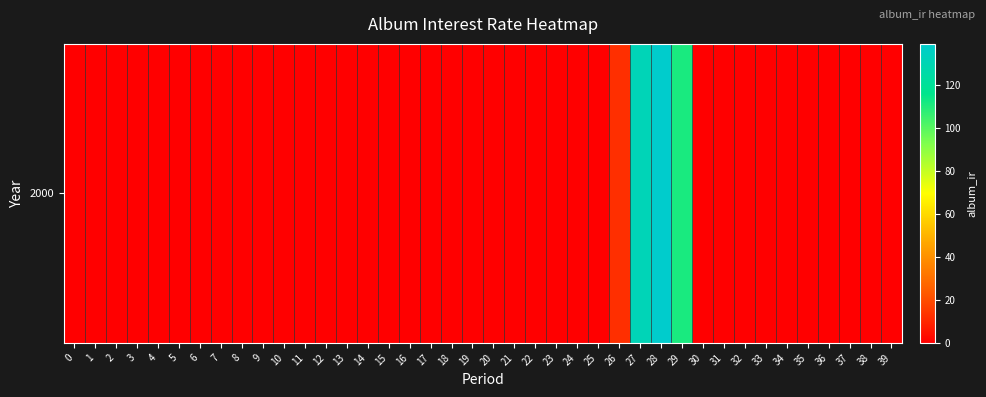

Which has a higher value, 4 or 15?

4